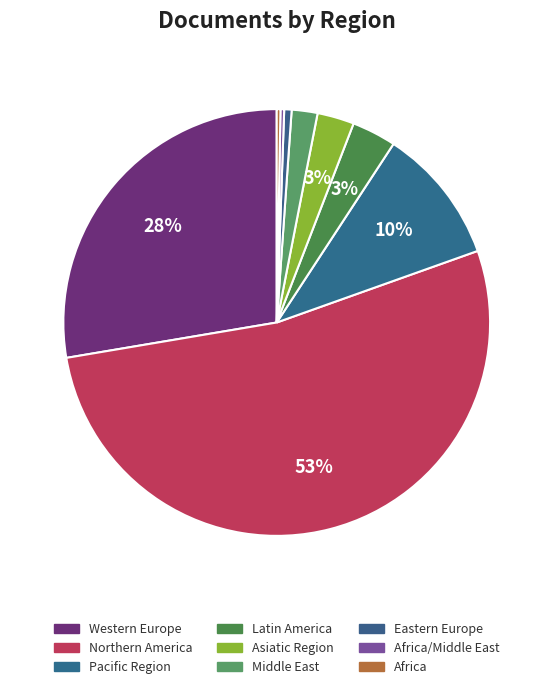

Is there any slice that represents more than half of the pie?

Yes